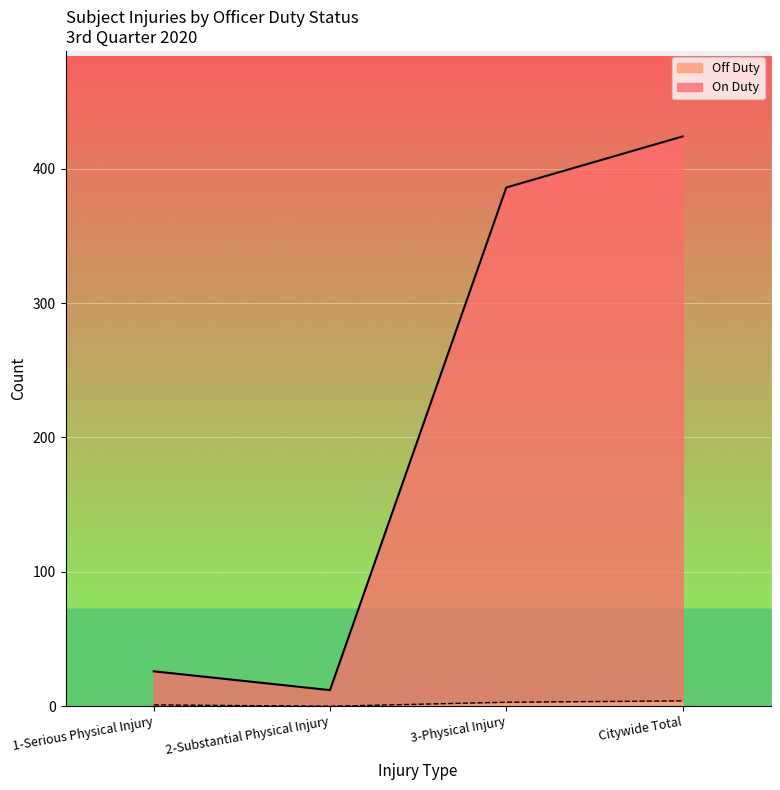

What are all the series names shown in the legend?

On Duty, Off Duty